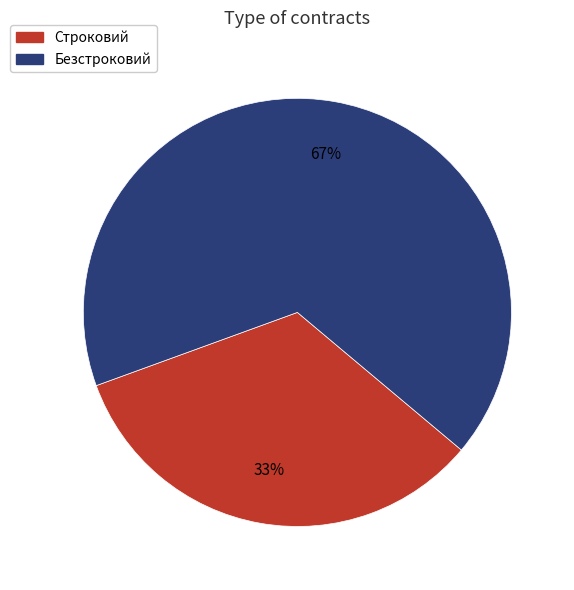

To the nearest percent, what portion does Безстроковий represent?

67%